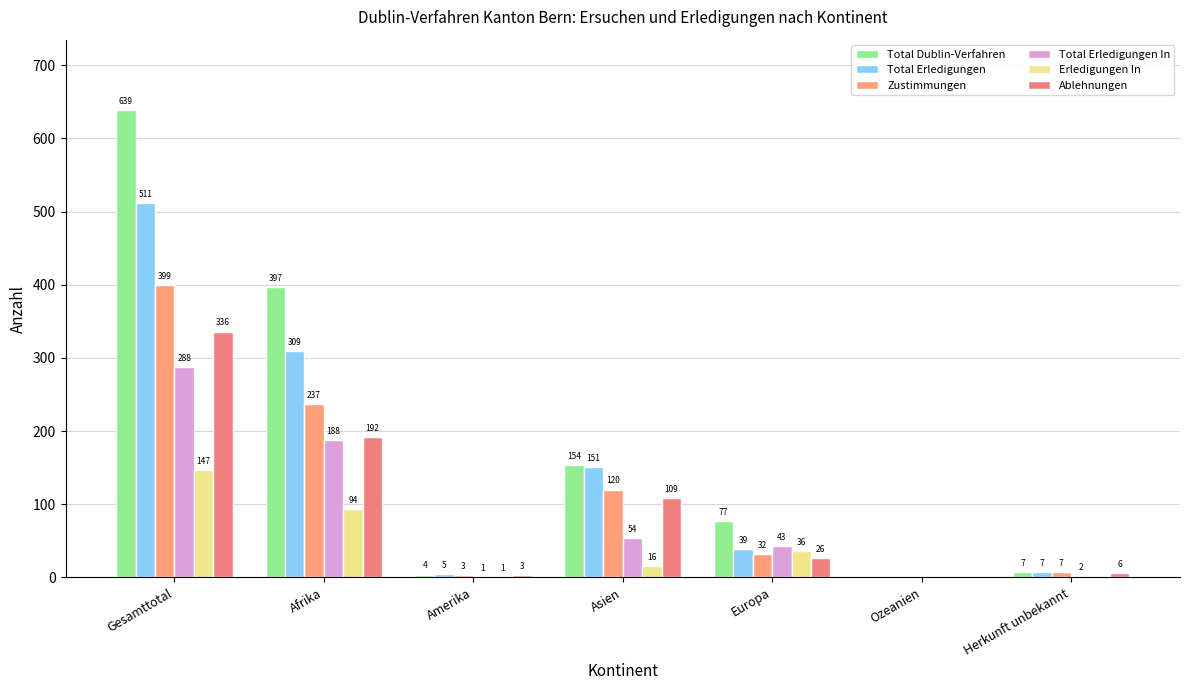

Which series has the largest total across all categories?

Total Dublin-Verfahren